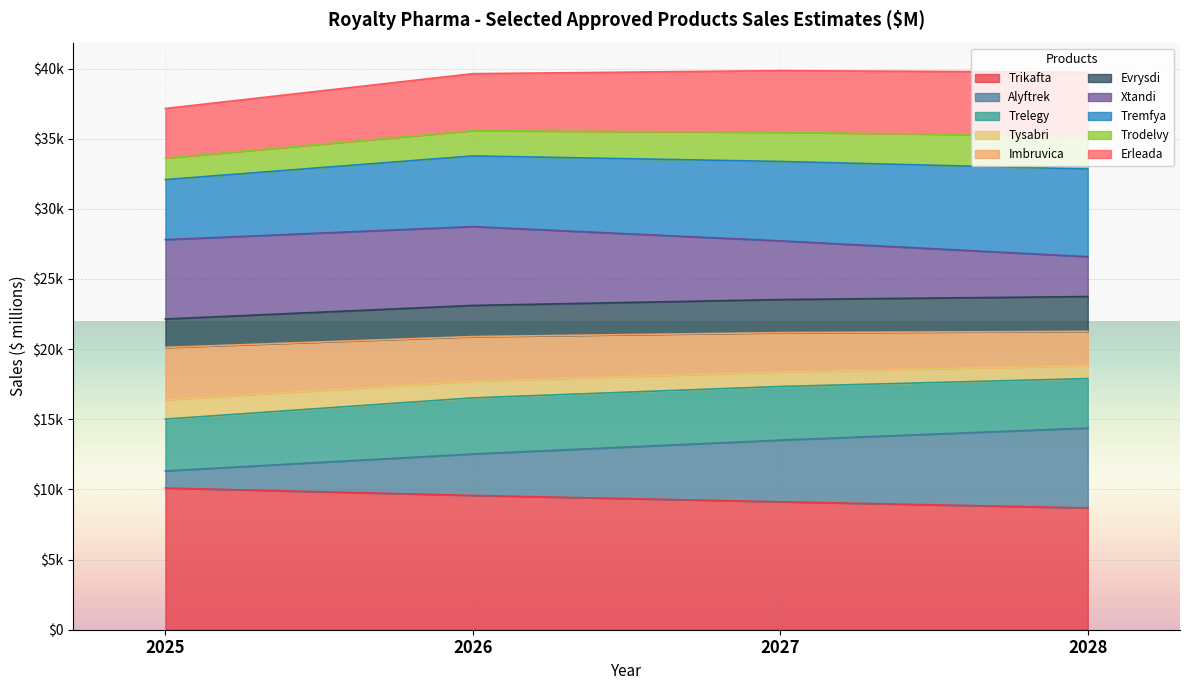

Does the chart display data point markers on the line(s)?

No